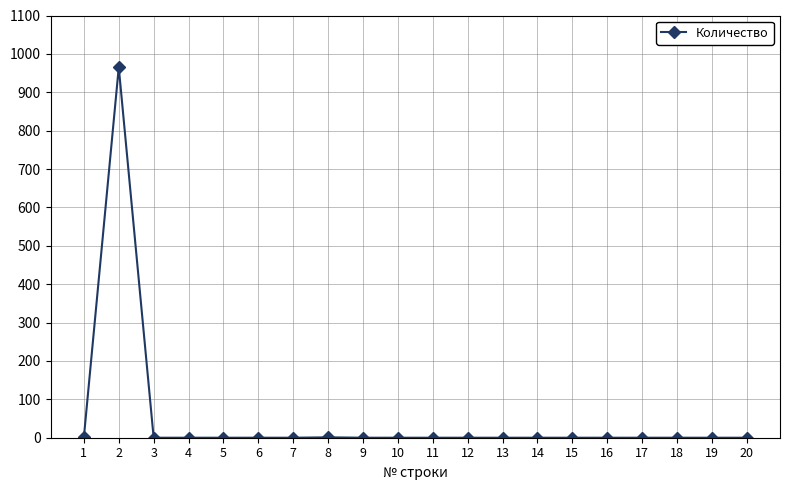

Does the chart display data point markers on the line(s)?

Yes